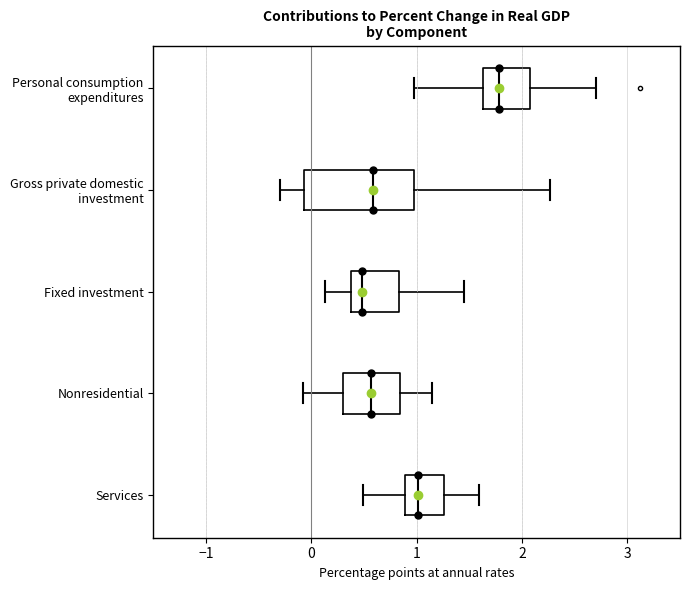

Comparing the boxes themselves (not the whiskers), which one is the widest?

Gross private domestic investment